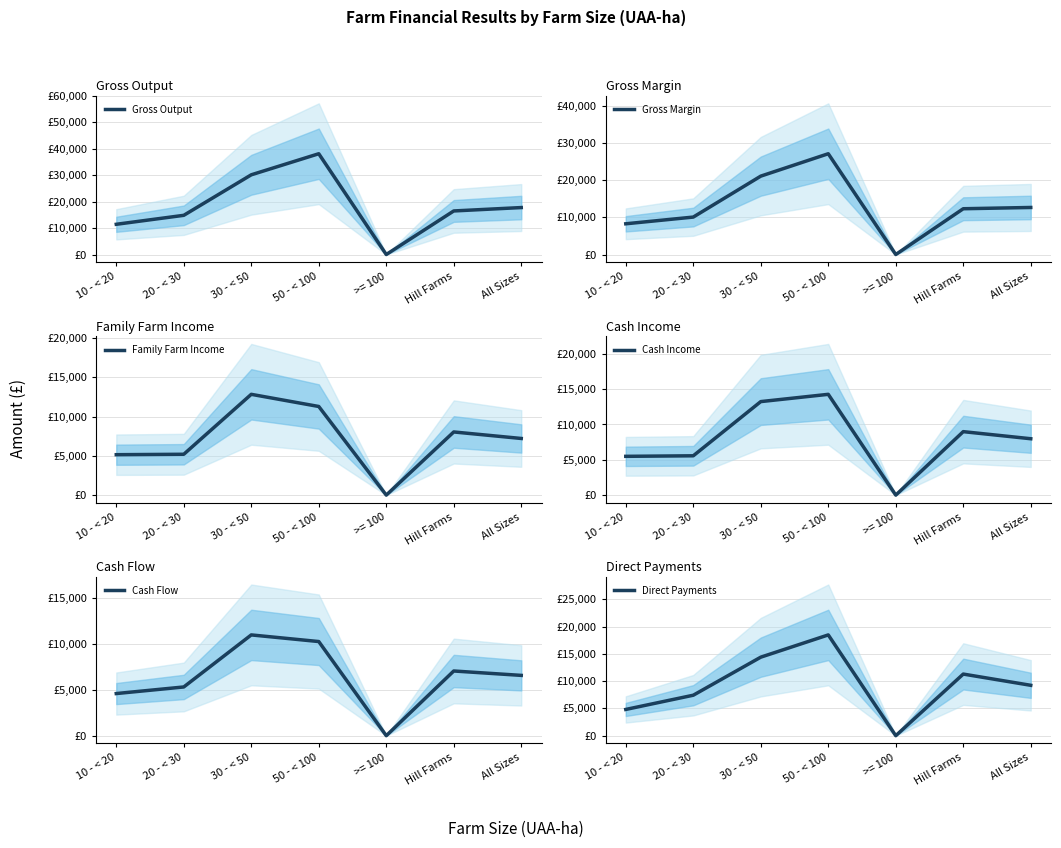

What are all the series names shown in the legend?

Gross Output, Gross Margin, Family Farm Income, Cash Income, Cash Flow, Direct Payments